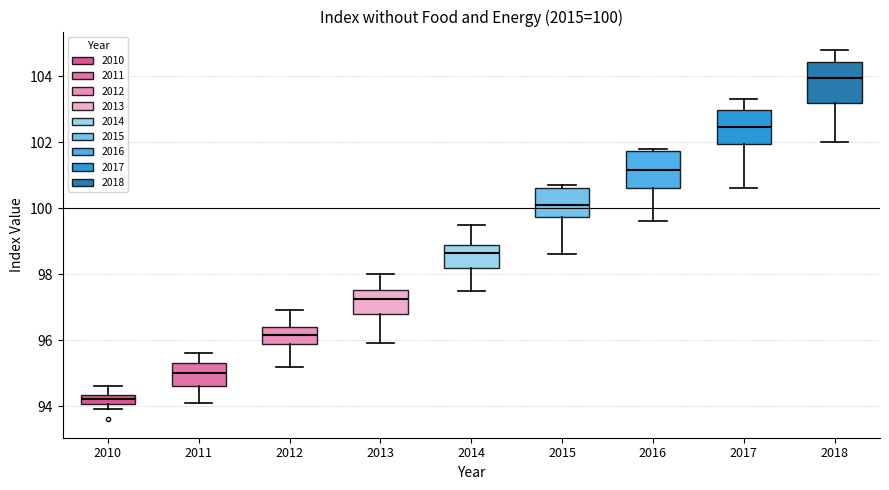

Which box's median line is the lowest?

2010